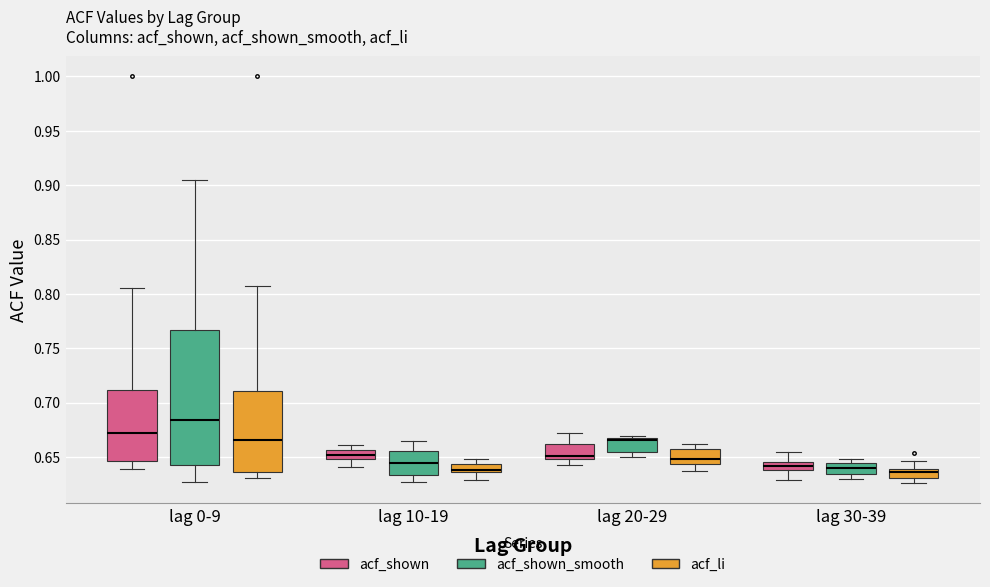

Which box is the tallest, from its lower edge to its upper edge?

lag 0-9 (acf_shown_smooth)